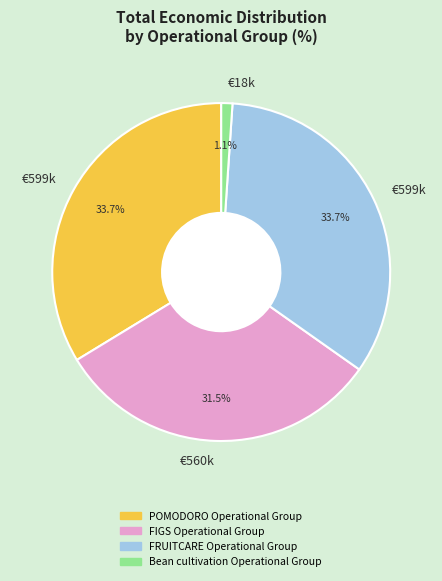

To the nearest percent, what is the difference between the largest and smallest slice percentages?

33%